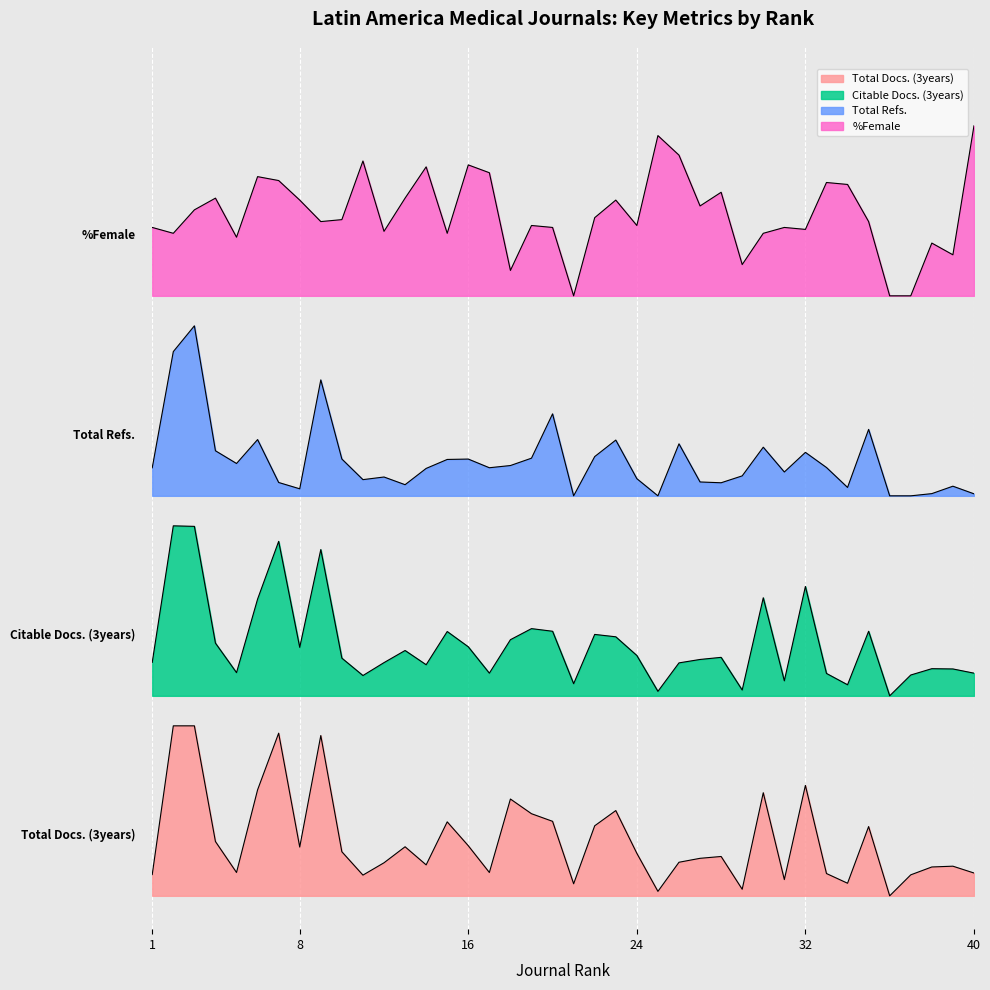

Rank the series by their maximum value, from lowest to highest.

Total Docs. (3years), Citable Docs. (3years), Total Refs., %Female